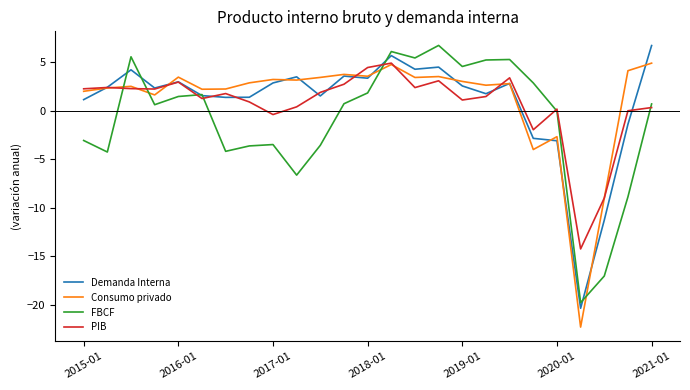

What is the maximum value shown in the chart?

6.7